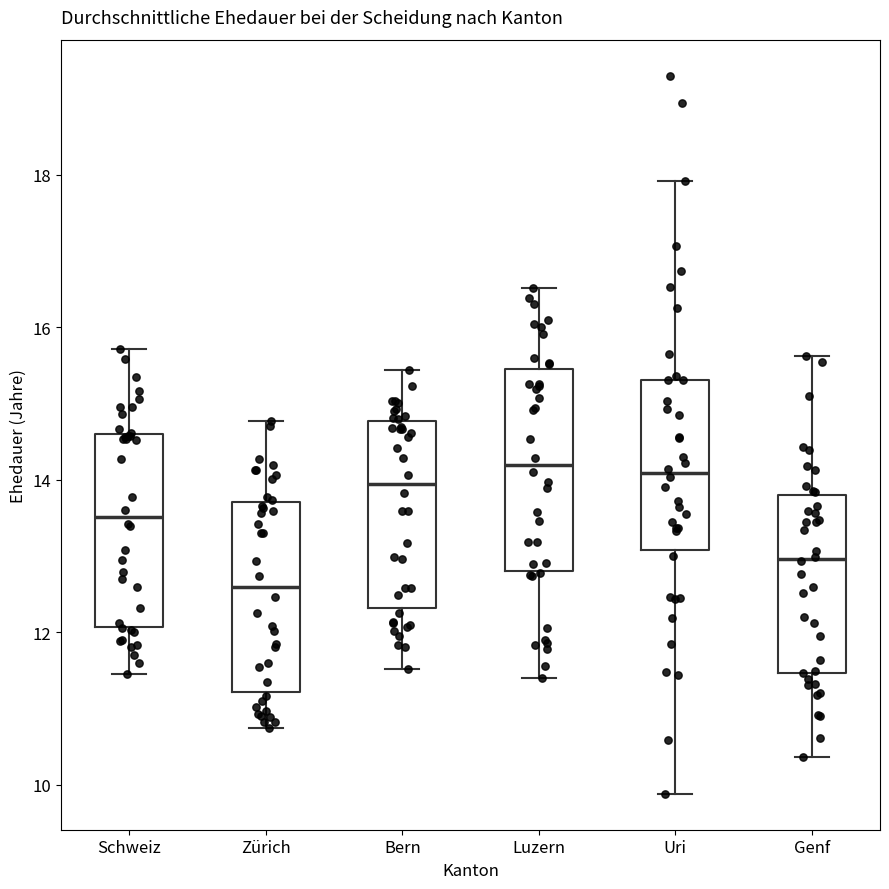

Reading left to right, read every box against the y-axis: the position of its median line, the range the box covers, and the ends of its whiskers. The values are not printed on the chart, so give them approximately, as read against the axis.

Schweiz: median 13.6, box 12.0 to 14.6, whiskers 11.4 to 15.8
Zürich: median 12.6, box 11.2 to 13.8, whiskers 10.8 to 14.8
Bern: median 14.0, box 12.4 to 14.8, whiskers 11.6 to 15.4
Luzern: median 14.2, box 12.8 to 15.4, whiskers 11.4 to 16.6
Uri: median 14.0, box 13.0 to 15.4, whiskers 9.8 to 18.0
Genf: median 13.0, box 11.4 to 13.8, whiskers 10.4 to 15.6